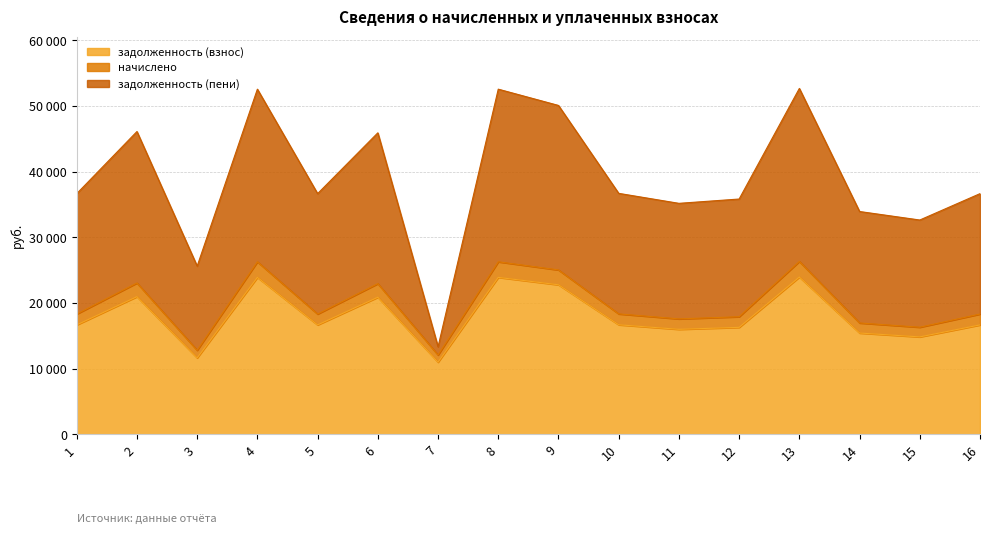

What is the spread (max minus min) of values at 14?

18505.6